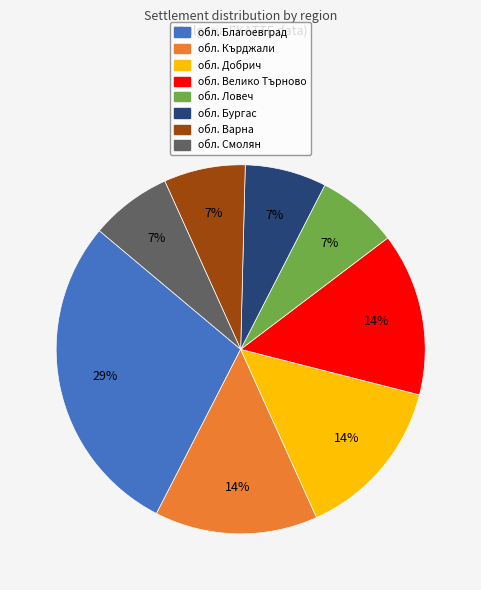

What is the largest slice in the pie chart?

обл. Благоевград